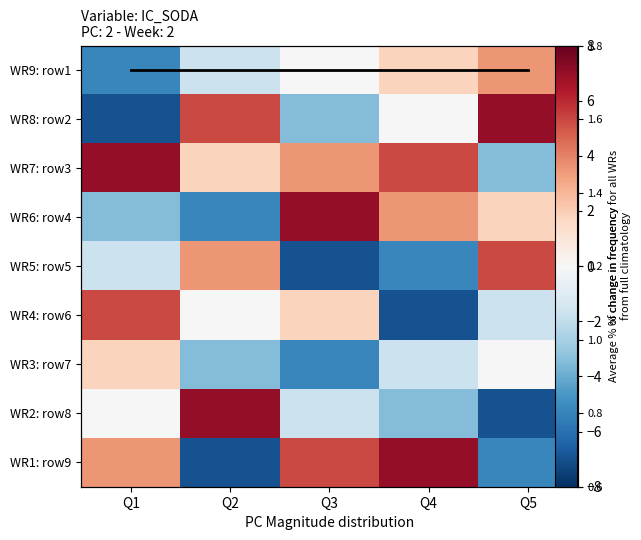

Is the value of WR9: row1 at Q3 greater than the value of WR7: row3 at Q1?

No